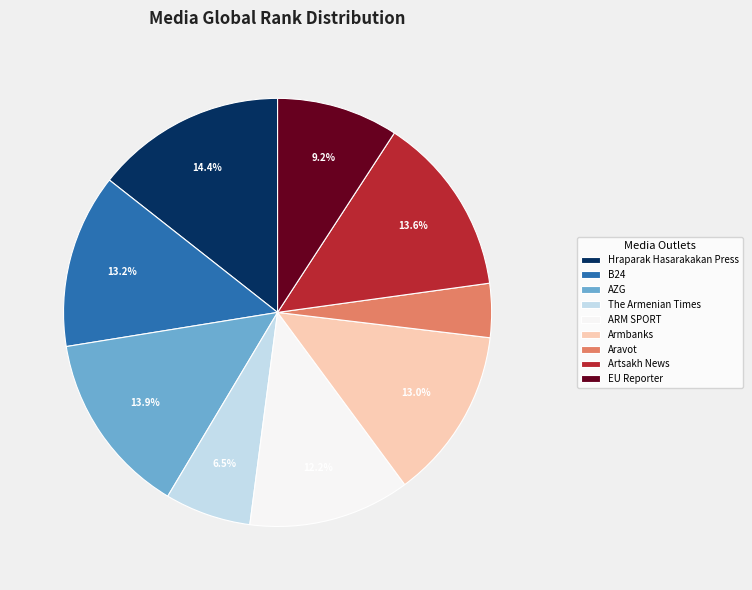

What is the largest slice in the pie chart?

Hraparak Hasarakakan Press